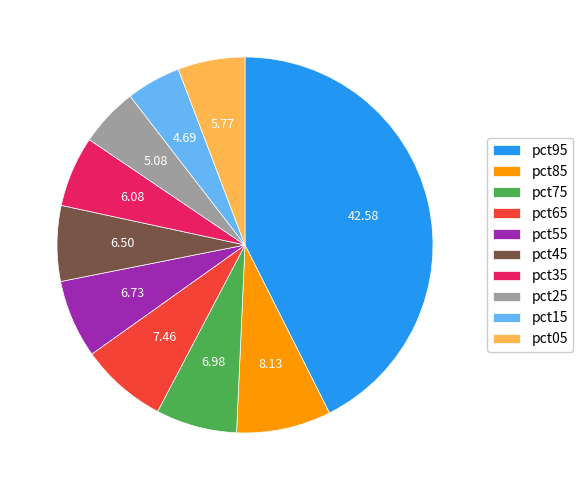

Does pct65 represent more than half of the total?

No